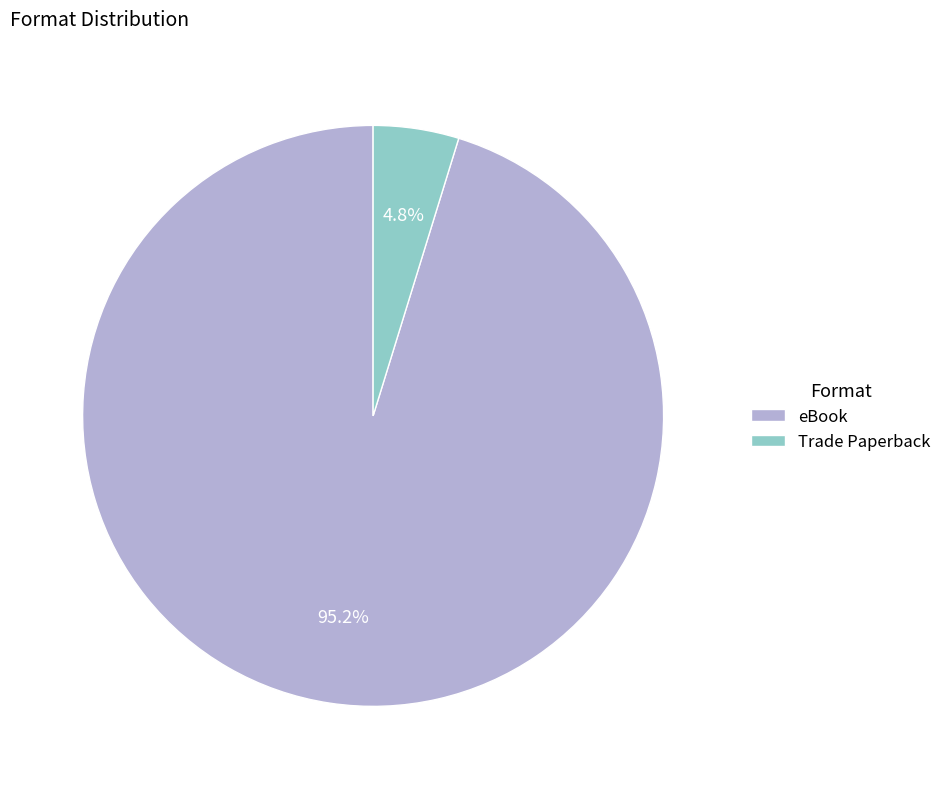

To the nearest percent, what is the average slice percentage?

50%